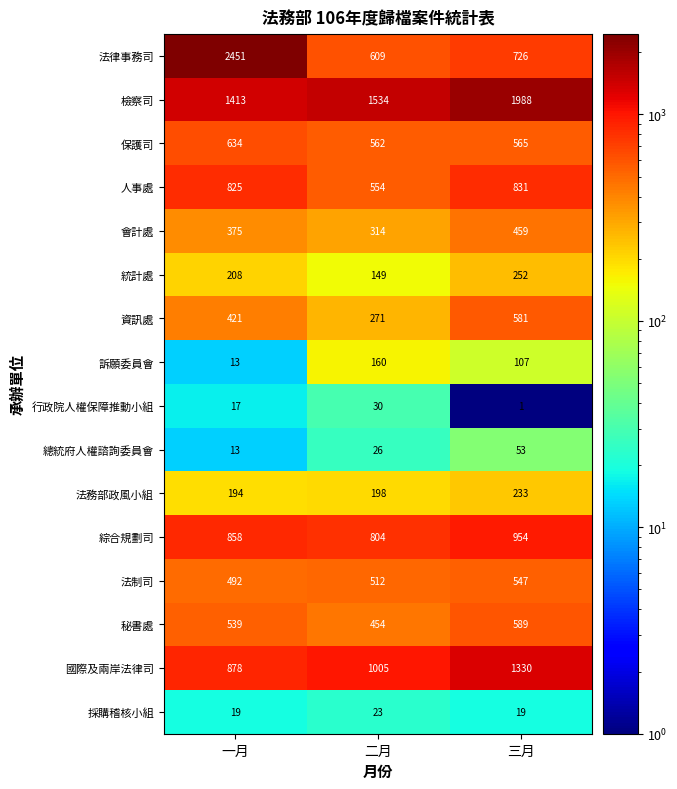

Which series has the largest range (max minus min)?

法律事務司